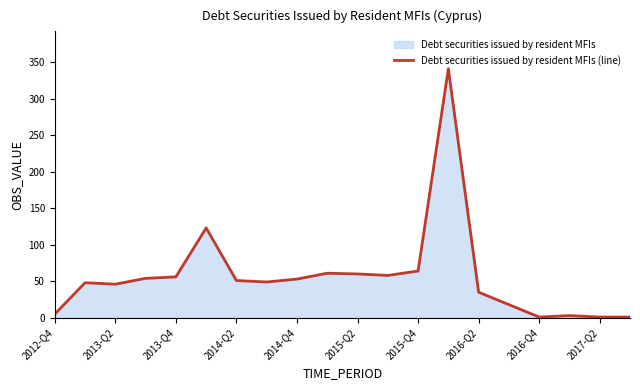

What is the value of the 16th point from the left?

18